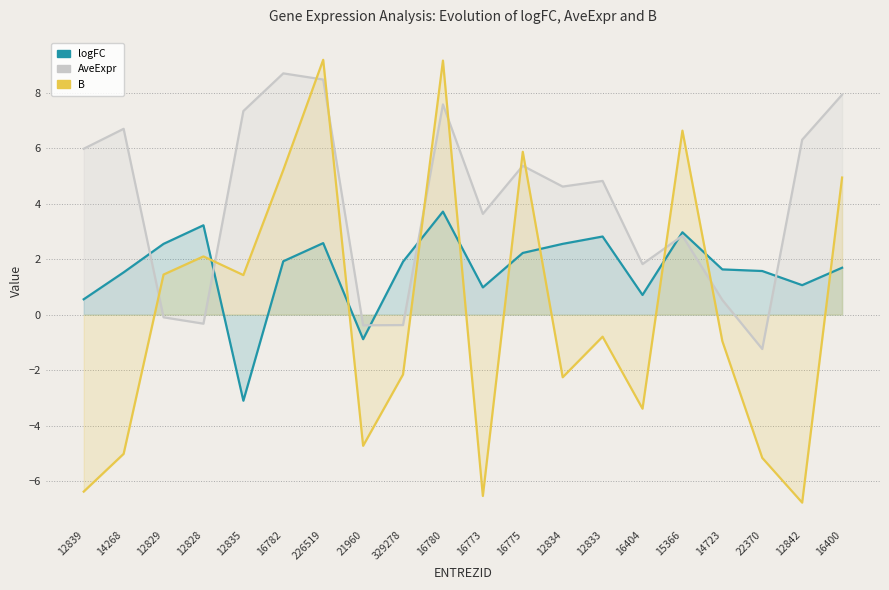

What is the total value across all series at 16404?

-0.9